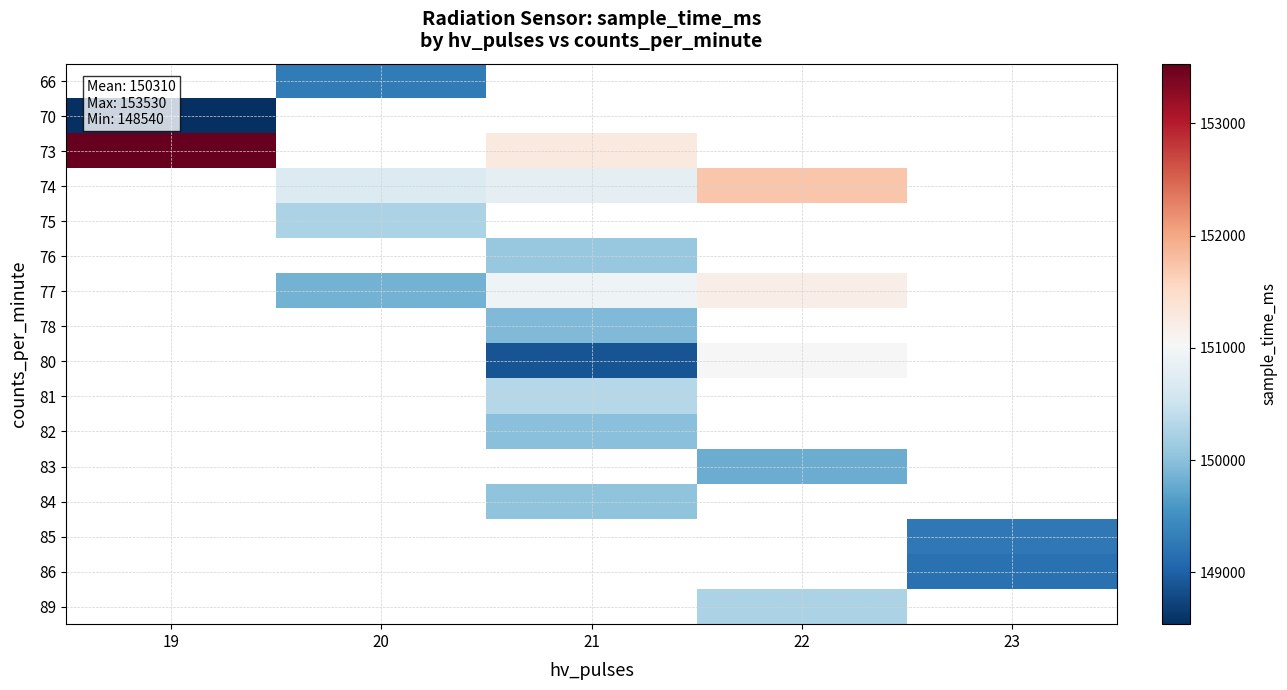

Is it true that 89 equals 150250.0 at 22?

True